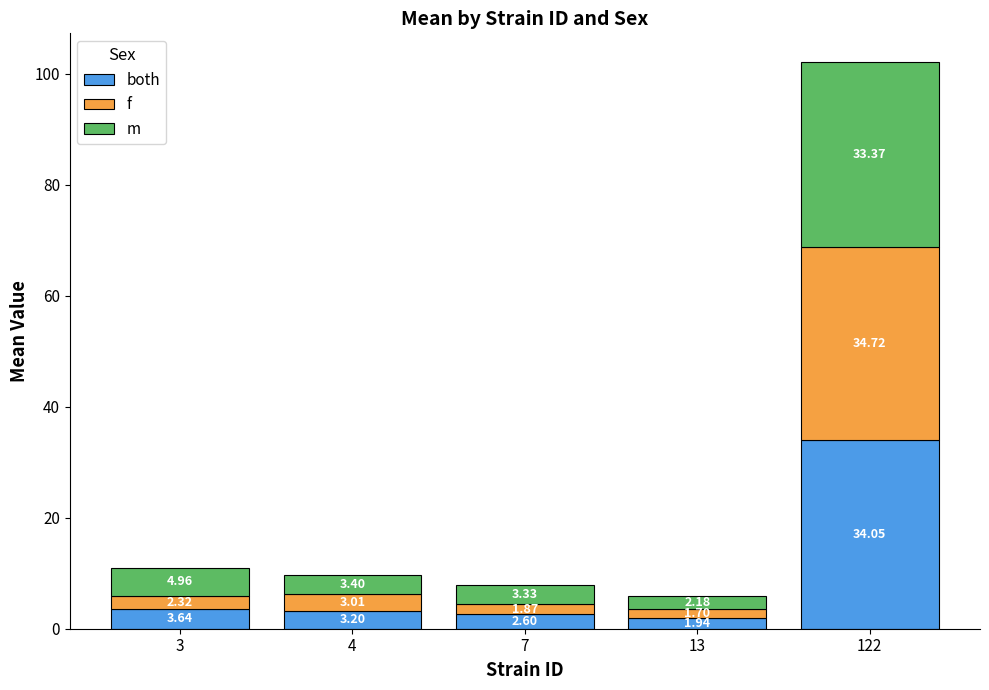

What is the total value across all series at 13?

5.8